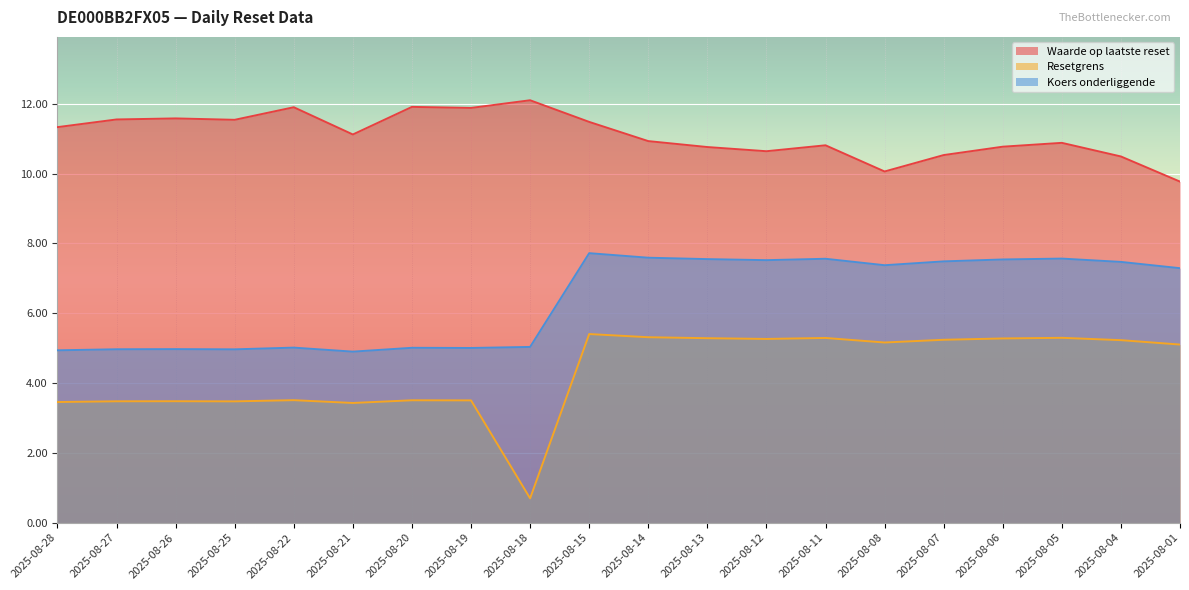

Reading left to right, transcribe all the data shown in this chart.

Waarde op laatste reset: 2025-08-28=11.3	2025-08-27=11.6	2025-08-26=11.6	2025-08-25=11.5	2025-08-22=11.9	2025-08-21=11.1	2025-08-20=11.9	2025-08-19=11.9	2025-08-18=12.1	2025-08-15=11.5	2025-08-14=10.9	2025-08-13=10.8	2025-08-12=10.6	2025-08-11=10.8	2025-08-08=10.1	2025-08-07=10.5	2025-08-06=10.8	2025-08-05=10.9	2025-08-04=10.5	2025-08-01=9.8
Resetgrens: 2025-08-28=3.5	2025-08-27=3.5	2025-08-26=3.5	2025-08-25=3.5	2025-08-22=3.5	2025-08-21=3.4	2025-08-20=3.5	2025-08-19=3.5	2025-08-18=0.7	2025-08-15=5.4	2025-08-14=5.3	2025-08-13=5.3	2025-08-12=5.3	2025-08-11=5.3	2025-08-08=5.2	2025-08-07=5.2	2025-08-06=5.3	2025-08-05=5.3	2025-08-04=5.2	2025-08-01=5.1
Koers onderliggende: 2025-08-28=4.9	2025-08-27=5.0	2025-08-26=5.0	2025-08-25=5.0	2025-08-22=5.0	2025-08-21=4.9	2025-08-20=5.0	2025-08-19=5.0	2025-08-18=5.0	2025-08-15=7.7	2025-08-14=7.6	2025-08-13=7.5	2025-08-12=7.5	2025-08-11=7.6	2025-08-08=7.4	2025-08-07=7.5	2025-08-06=7.5	2025-08-05=7.6	2025-08-04=7.5	2025-08-01=7.3